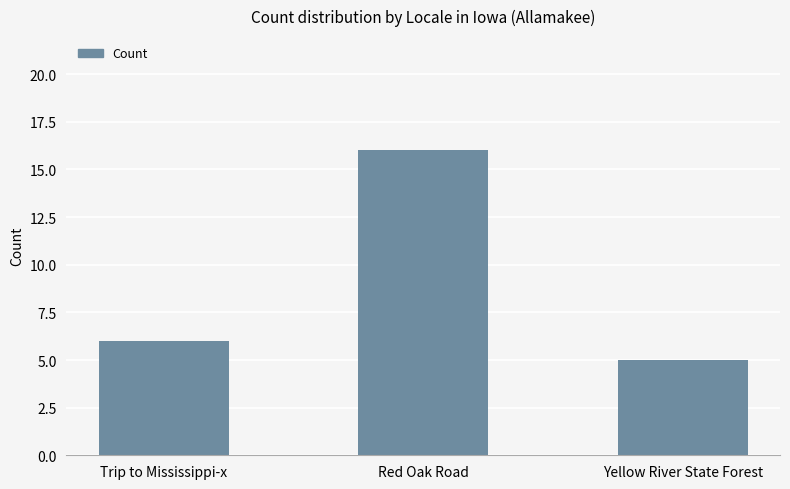

What is the smallest value displayed?

5